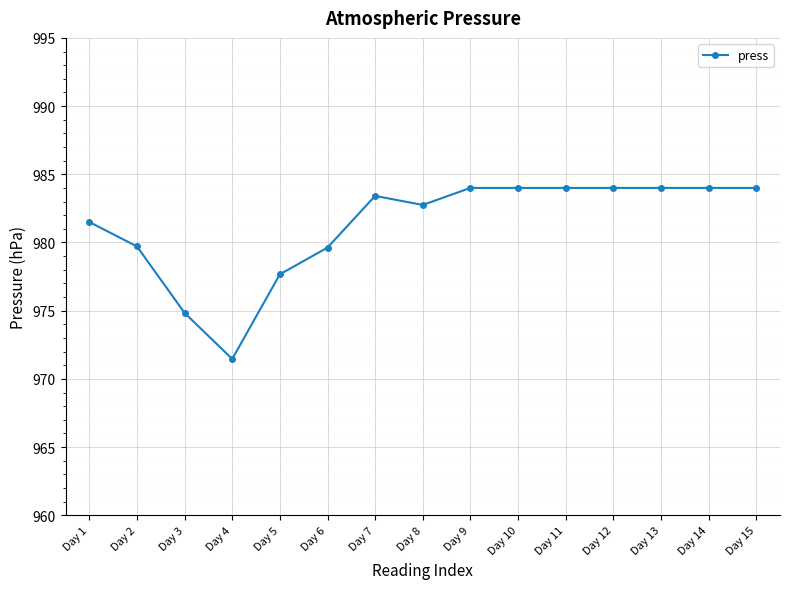

What is the value of the 9th point from the left?

984.0